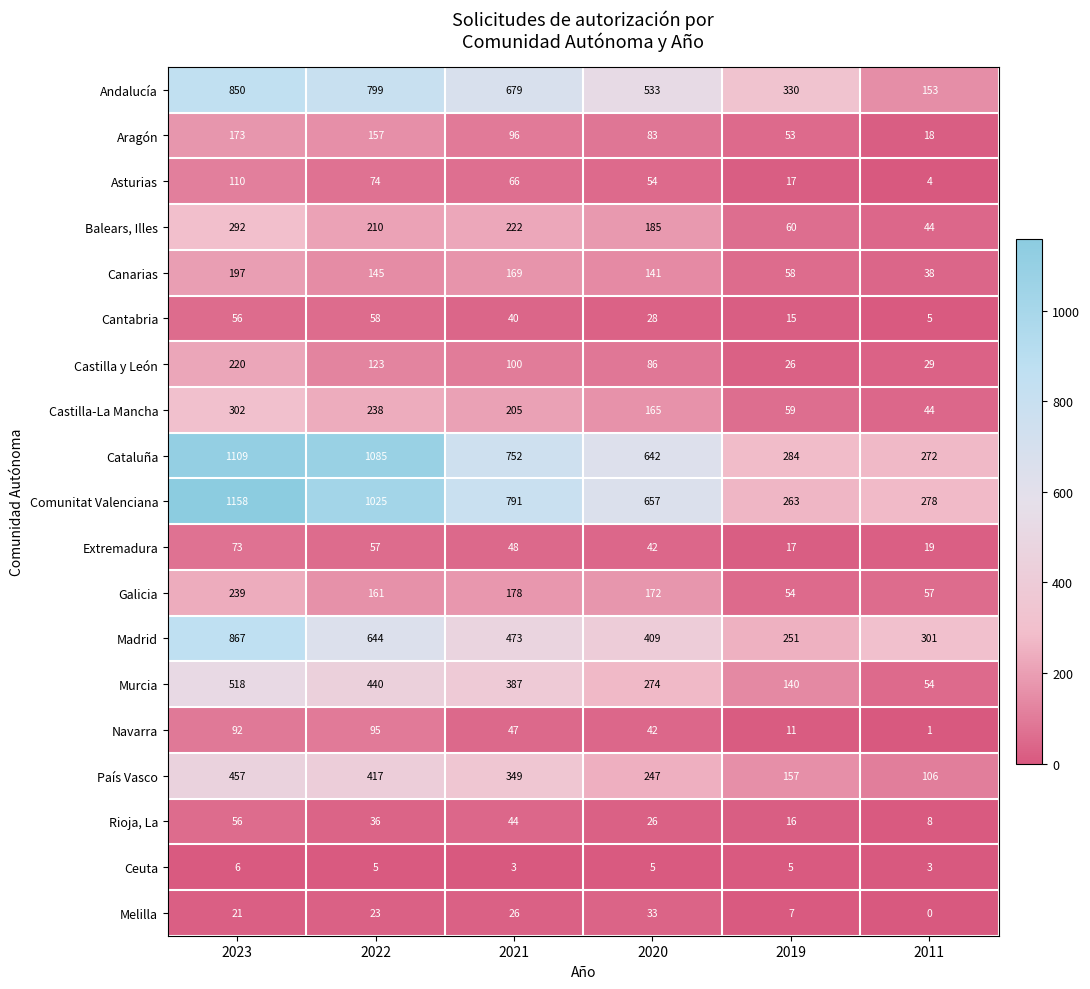

Which series has the largest range (max minus min)?

Comunitat Valenciana